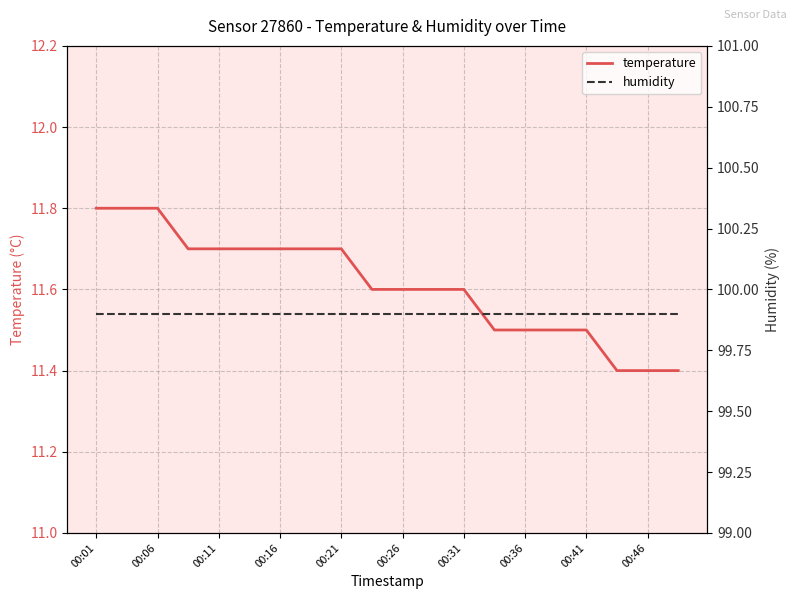

How many lines are shown in the chart?

2